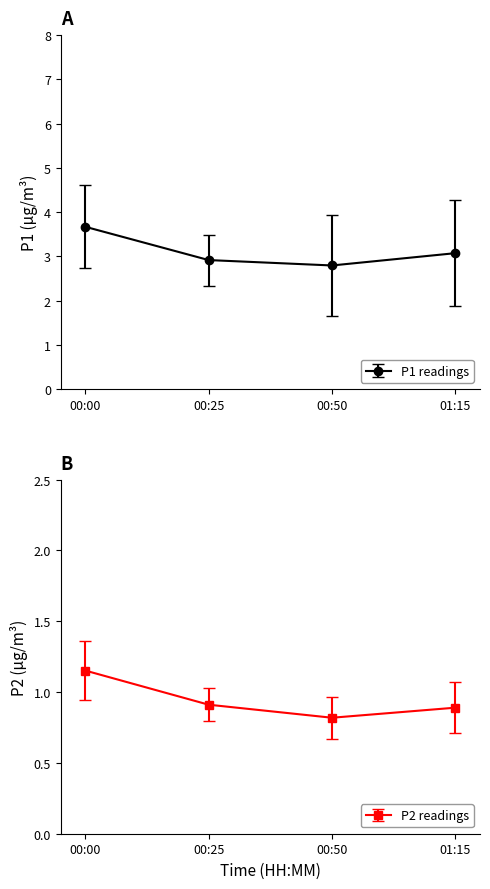

True or false: P1 readings has a value of 3.1 at 01:15.

True